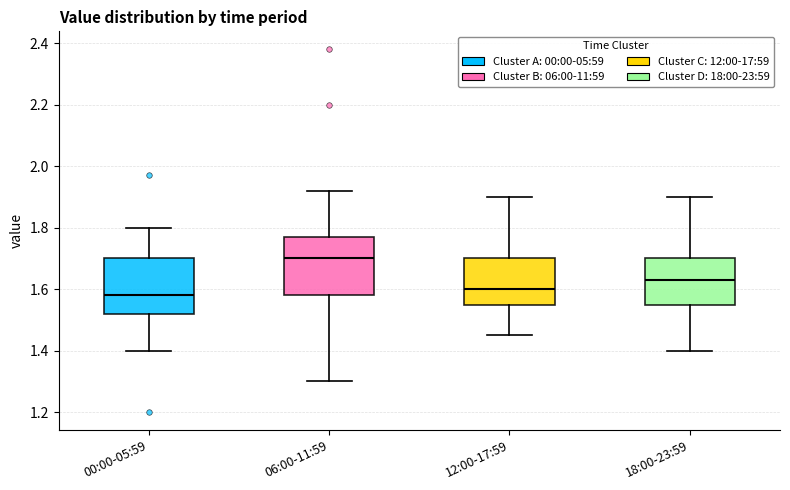

Reading left to right, read every box against the y-axis: the position of its median line, the range the box covers, and the ends of its whiskers. The values are not printed on the chart, so give them approximately, as read against the axis.

00:00-05:59: median 1.58, box 1.52 to 1.70, whiskers 1.40 to 1.80
06:00-11:59: median 1.70, box 1.58 to 1.78, whiskers 1.30 to 1.92
12:00-17:59: median 1.60, box 1.56 to 1.70, whiskers 1.46 to 1.90
18:00-23:59: median 1.64, box 1.56 to 1.70, whiskers 1.40 to 1.90